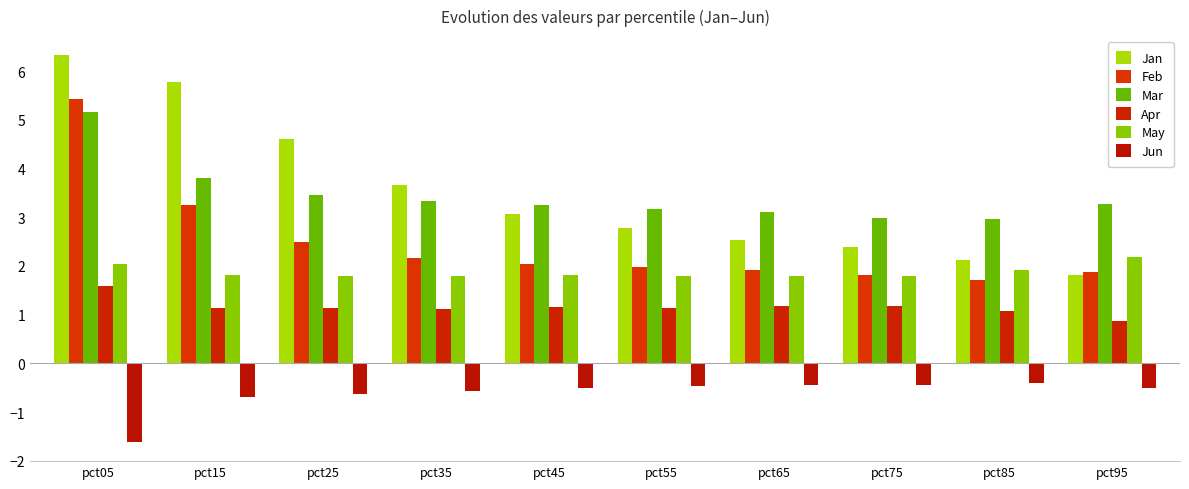

What is the difference between the maximum and second lowest values in the Mar series?

2.2